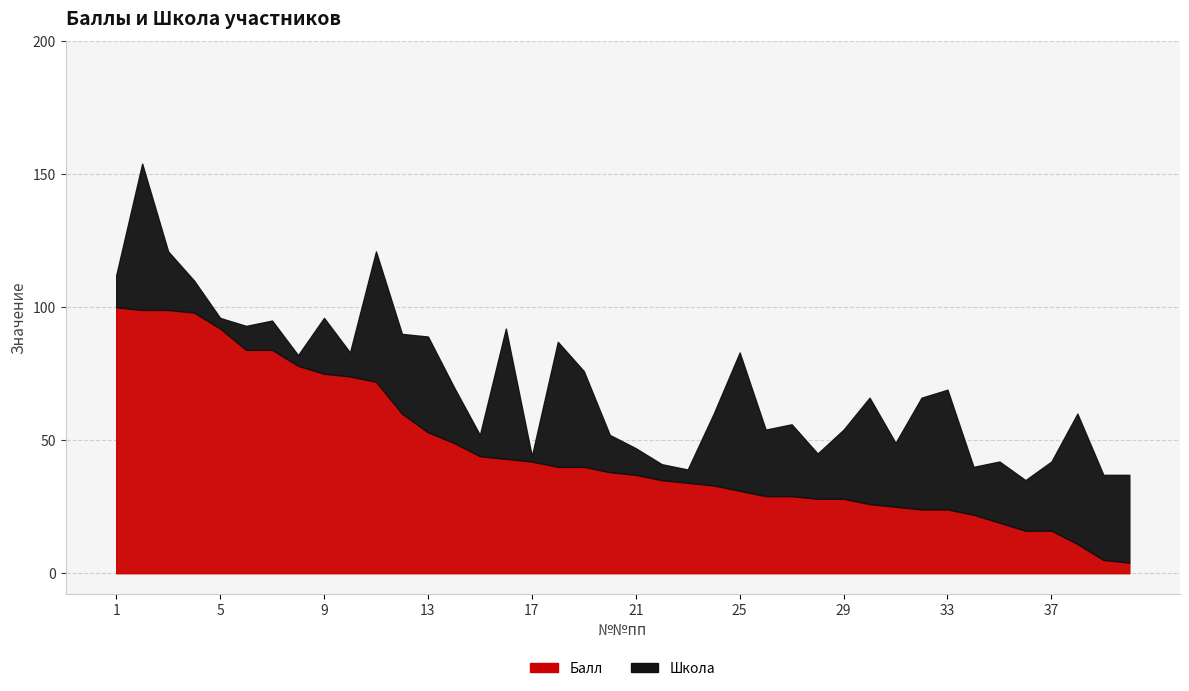

List the labels in order of value, largest first.

1, 2, 3, 4, 5, 6, 7, 8, 9, 10, 11, 12, 13, 14, 15, 16, 17, 18, 19, 20, 21, 22, 23, 24, 25, 26, 27, 28, 29, 30, 31, 32, 33, 34, 35, 36, 37, 38, 39, 40